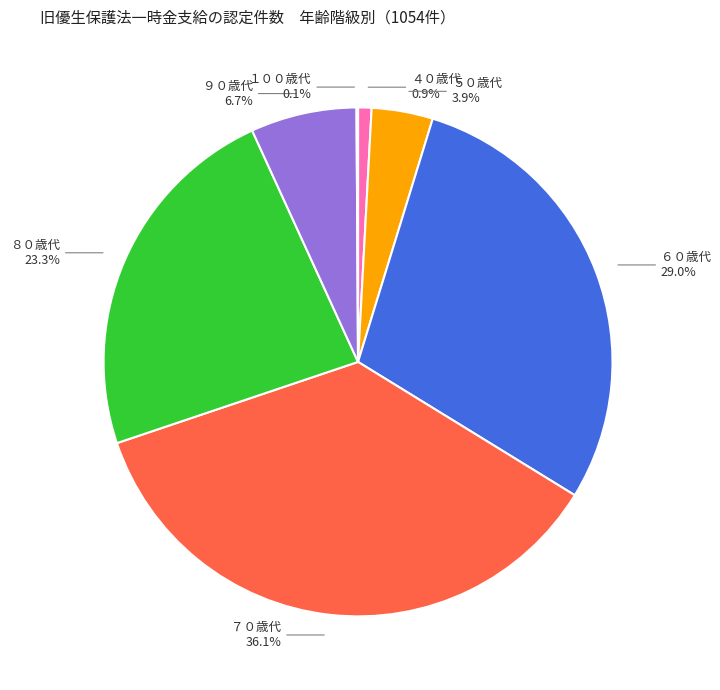

What percentage is NOT represented by ６０歳代?

71.0%